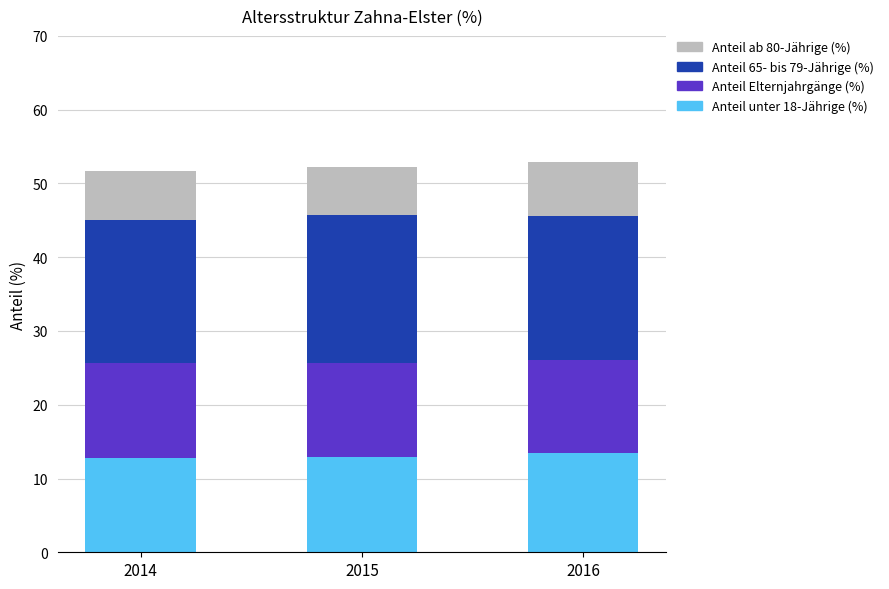

The value of Anteil unter 18-Jährige (%) at 2015 is 12.9. True or false?

True